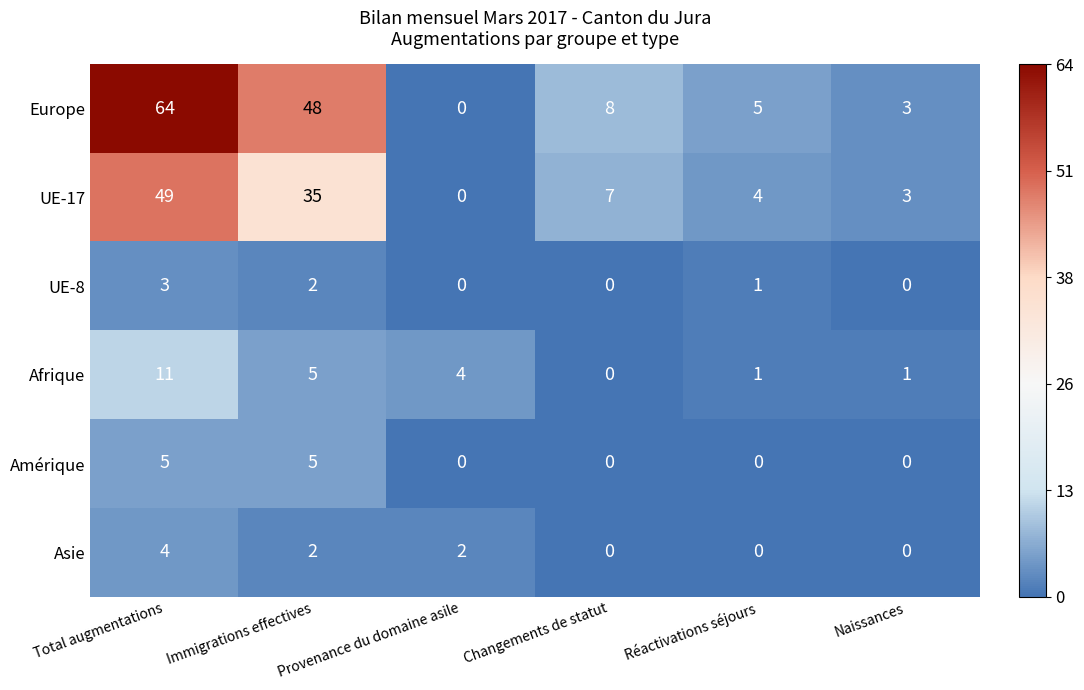

Count the number of data series in this chart.

6